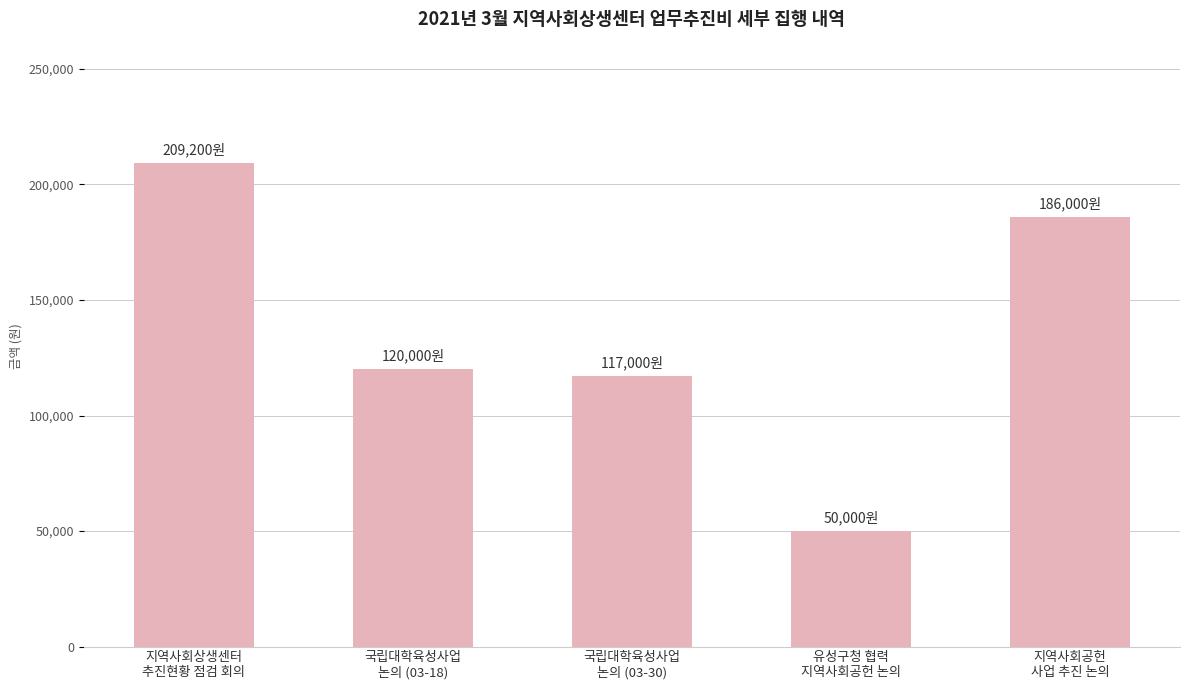

List the labels in order of value, largest first.

지역사회상생센터
추진현황 점검 회의, 지역사회공헌
사업 추진 논의, 국립대학육성사업
논의 (03-18), 국립대학육성사업
논의 (03-30), 유성구청 협력
지역사회공헌 논의